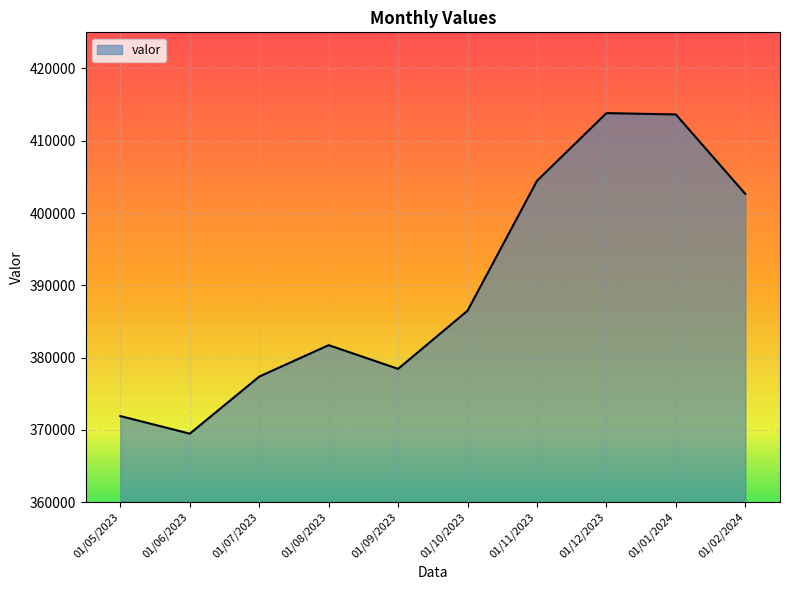

Read the value at 01/11/2023, to the nearest 50.

404450